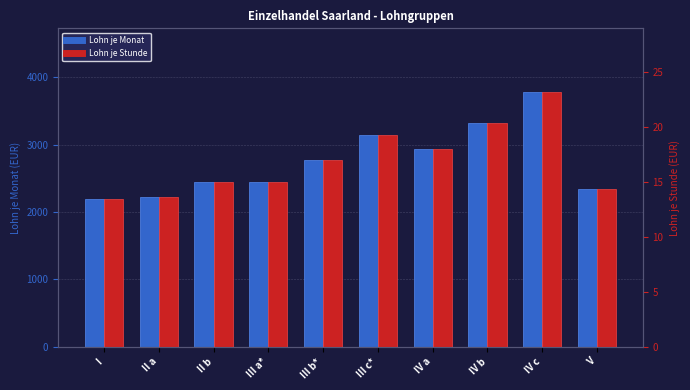

Is the value of Lohn je Stunde at II a greater than the value of Lohn je Monat at IV c?

No